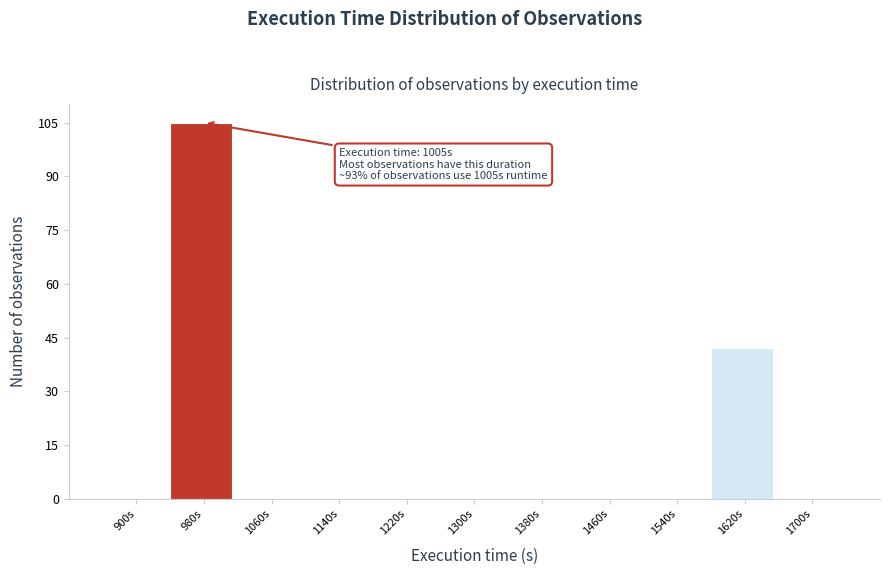

Reading right to left, list all the values displayed in this chart.

1700s=0	1620s=42	1540s=0	1460s=0	1380s=0	1300s=0	1220s=0	1140s=0	1060s=0	980s=105	900s=0